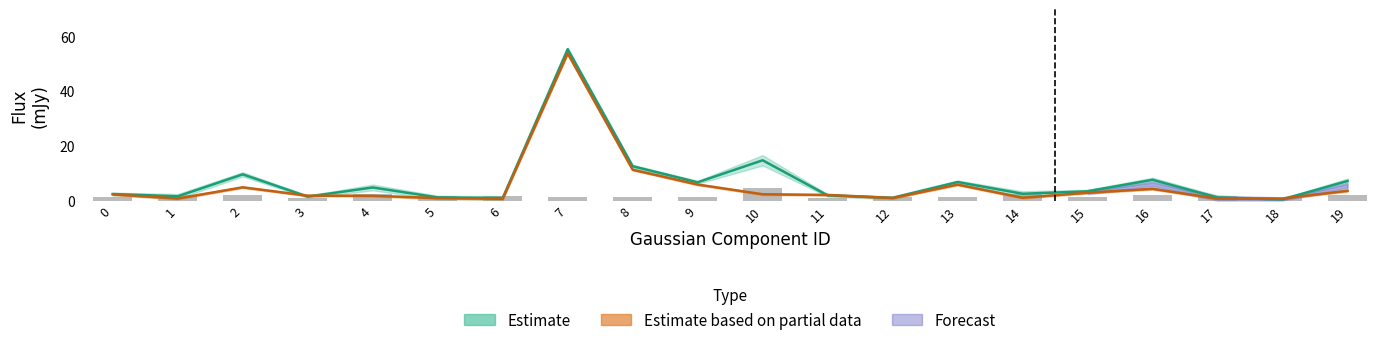

The value of E_Total_flux at 5 is 1.6. True or false?

True